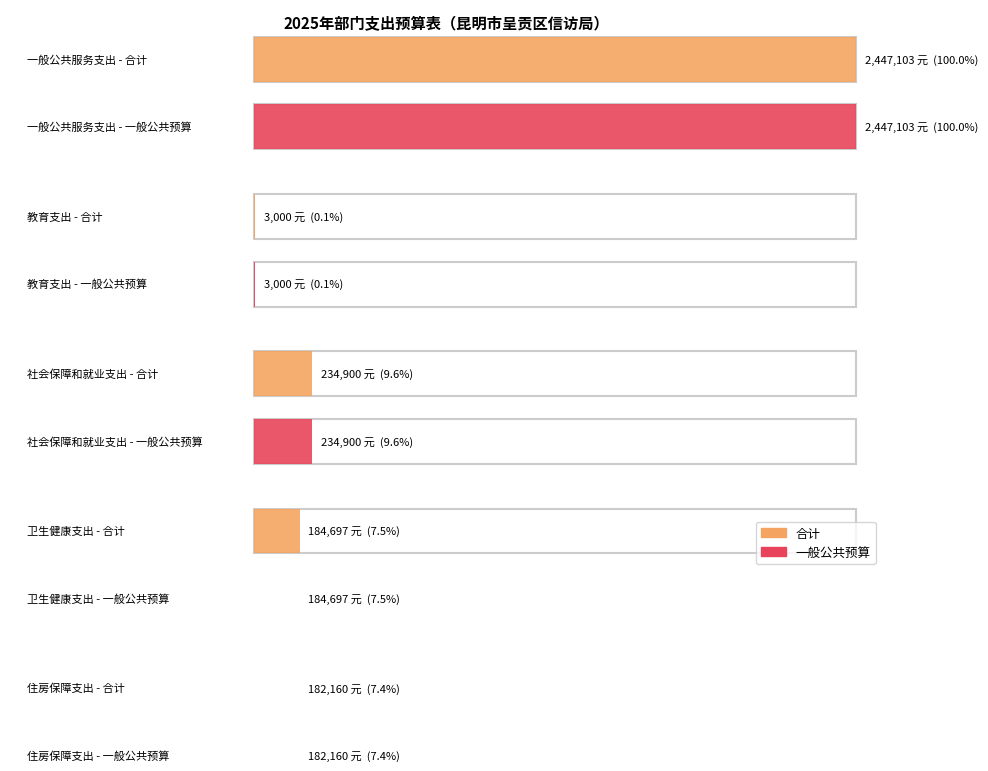

Is the value of 一般公共预算 at 住房保障支出 greater than the value of 合计 at 卫生健康支出?

No